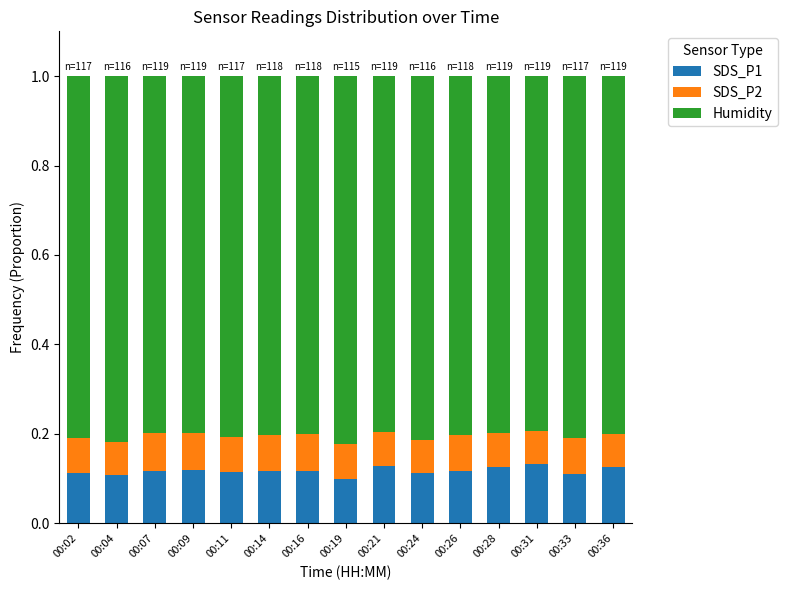

The value of SDS_P1 at 00:31 is 0.1. True or false?

True